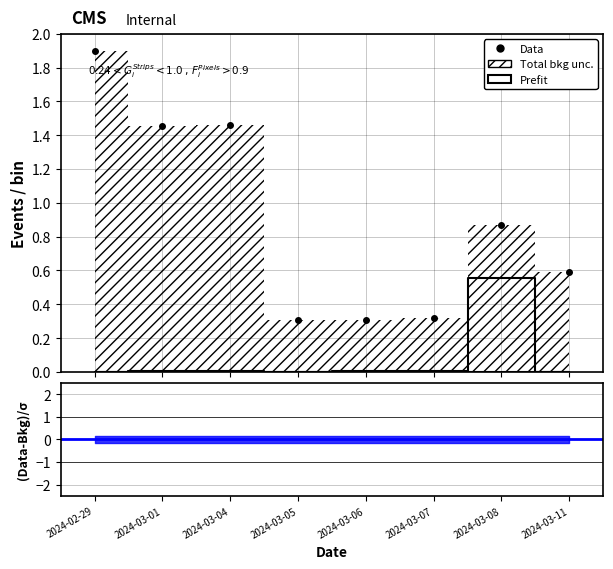

How many categories are shown in the chart?

8